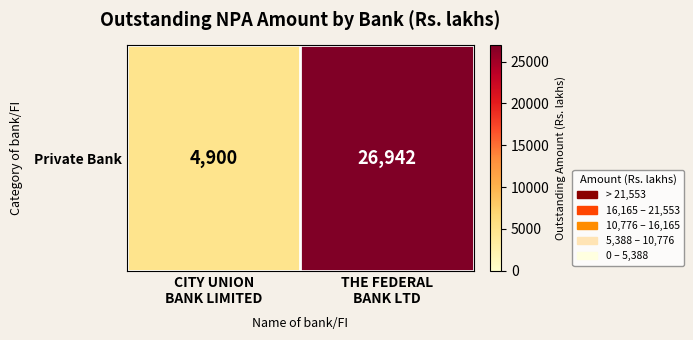

What is the change in value from CITY UNION
BANK LIMITED to THE FEDERAL
BANK LTD?

+22042